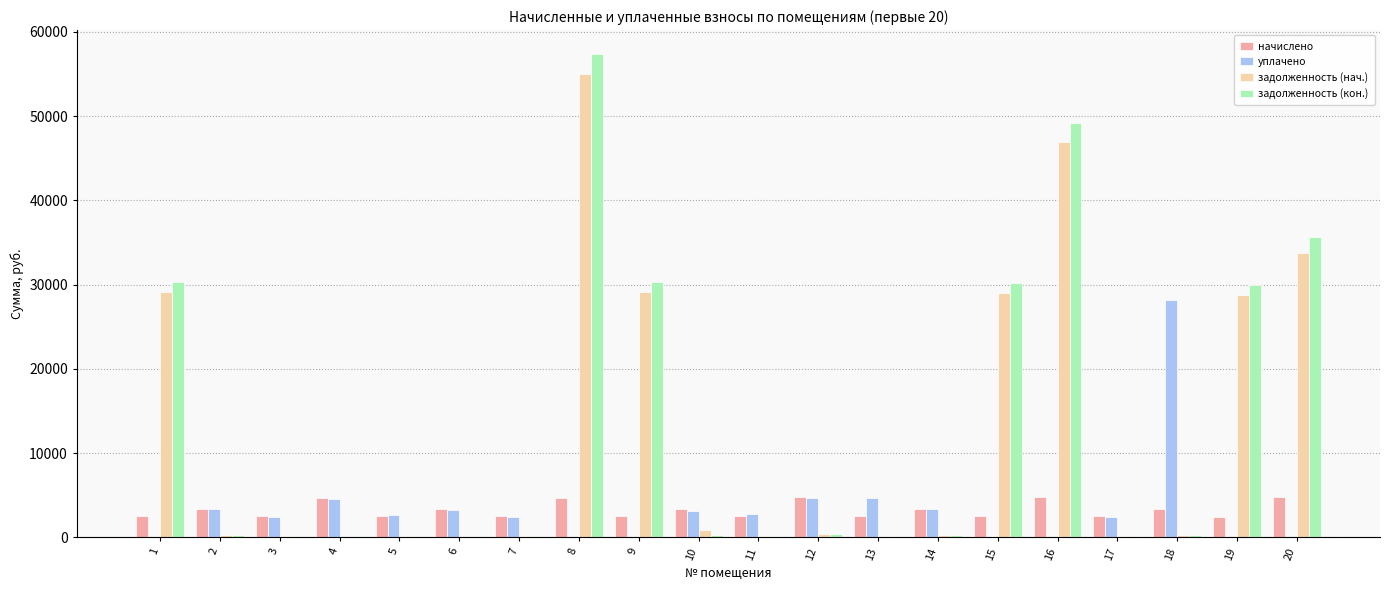

How many data points in начислено are above 3356?

10